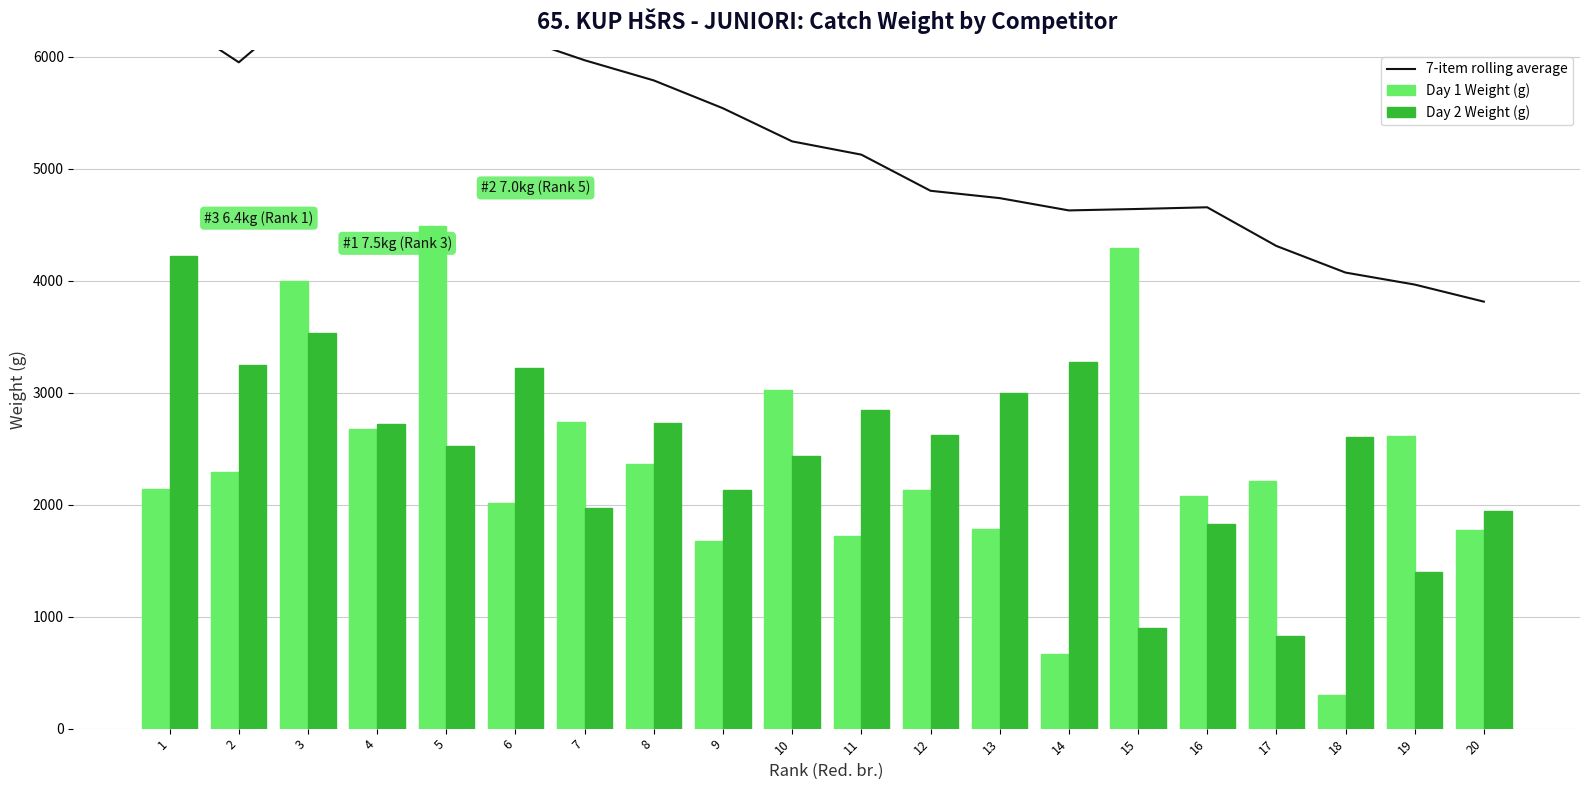

True or false: Day 1 Weight (g) has a value of 759.8 at 8.

False